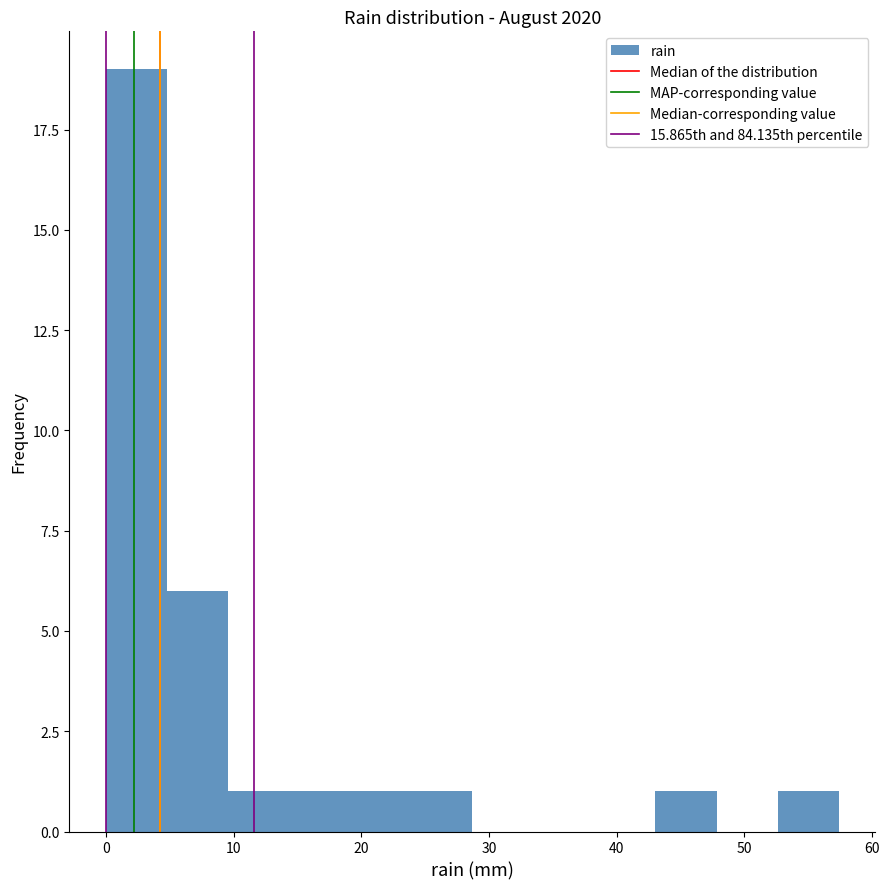

Over which range of the x-axis is the bar tallest?

0 to 5